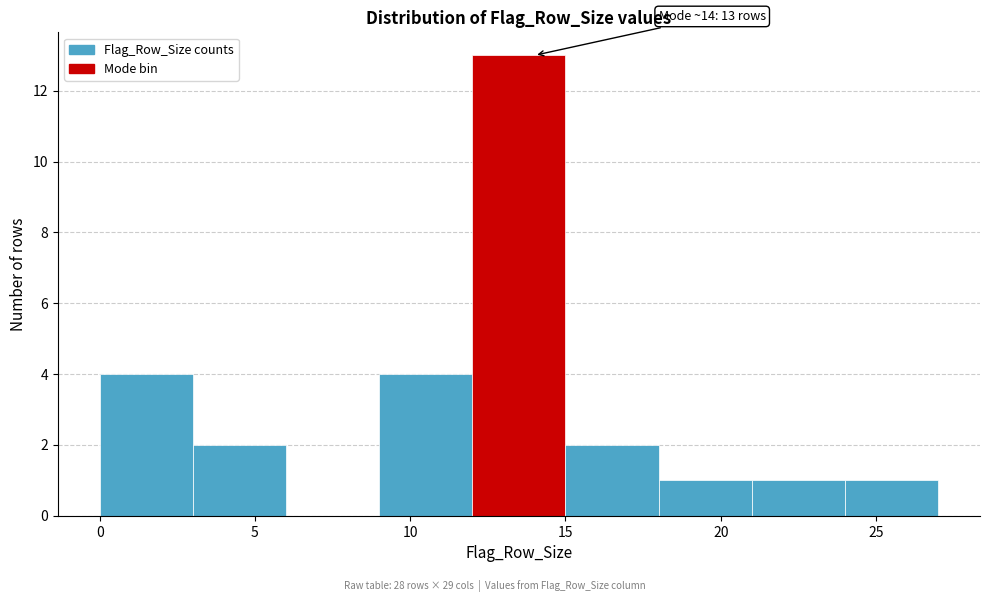

Which range on the x-axis has the tallest bar?

12 to 15